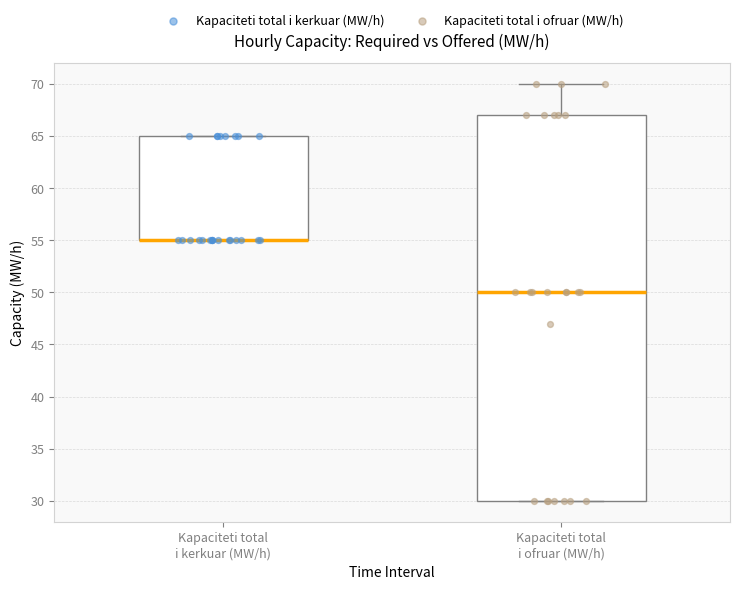

Reading left to right, transcribe this box plot: for each box, give where its median line is, the range the box spans, and where its two whiskers end, as read against the y-axis. The values are not printed on the chart, so give them approximately, as read against the axis.

Kapaciteti total i kerkuar (MW/h): median 55 (drawn on the box's lower edge), box 55 to 65, whiskers 55 to 65
Kapaciteti total i ofruar (MW/h): median 50, box 30 to 67, whiskers 30 to 70